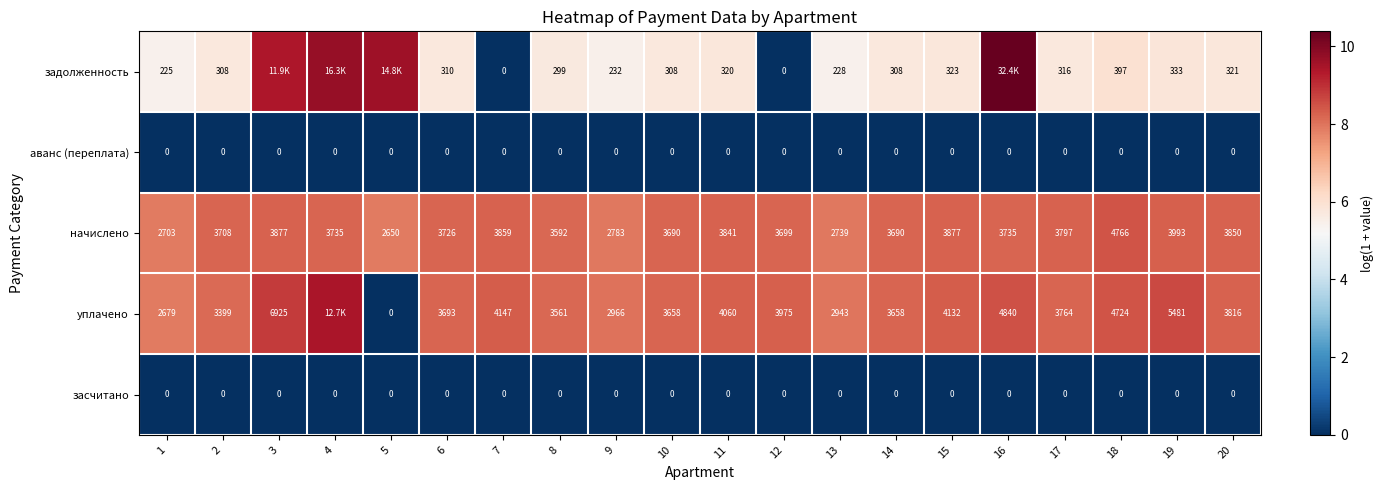

What is the total value across all series at 1?

5607.0